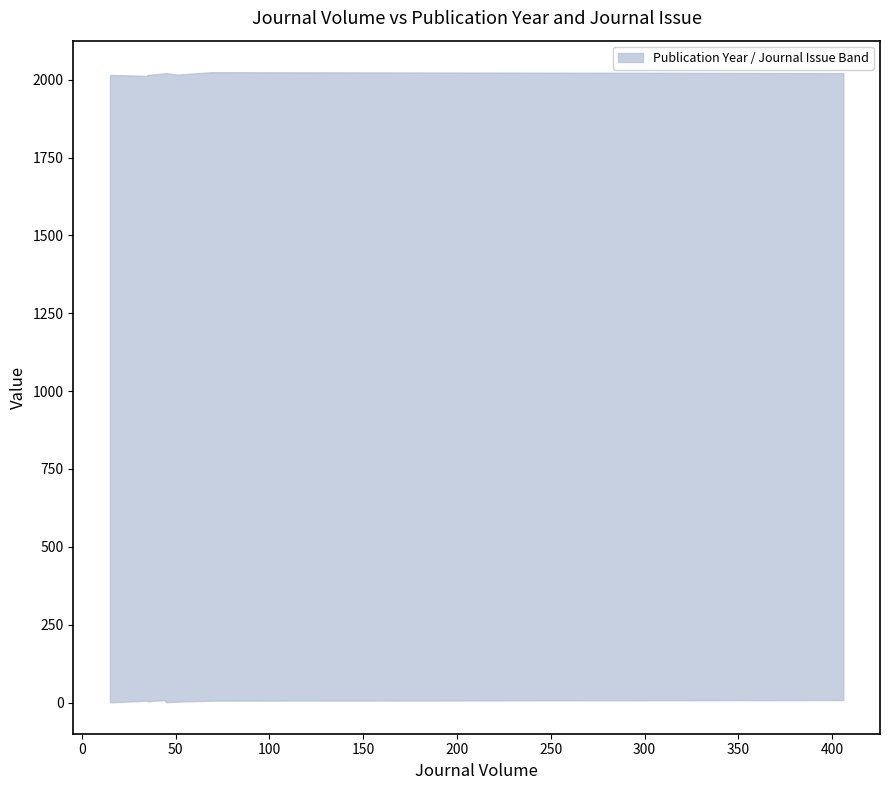

True or false: Journal Issue has more than 1 interior local peaks.

True